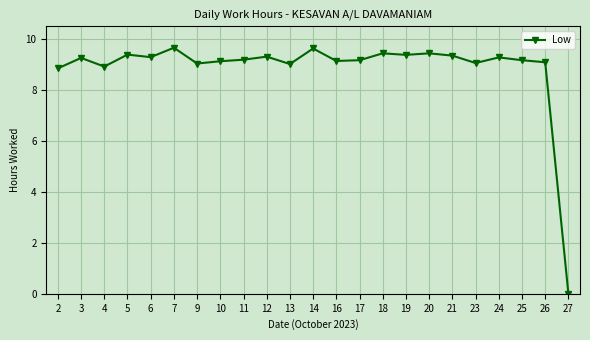

What is the value of the 22nd point from the left?

9.1